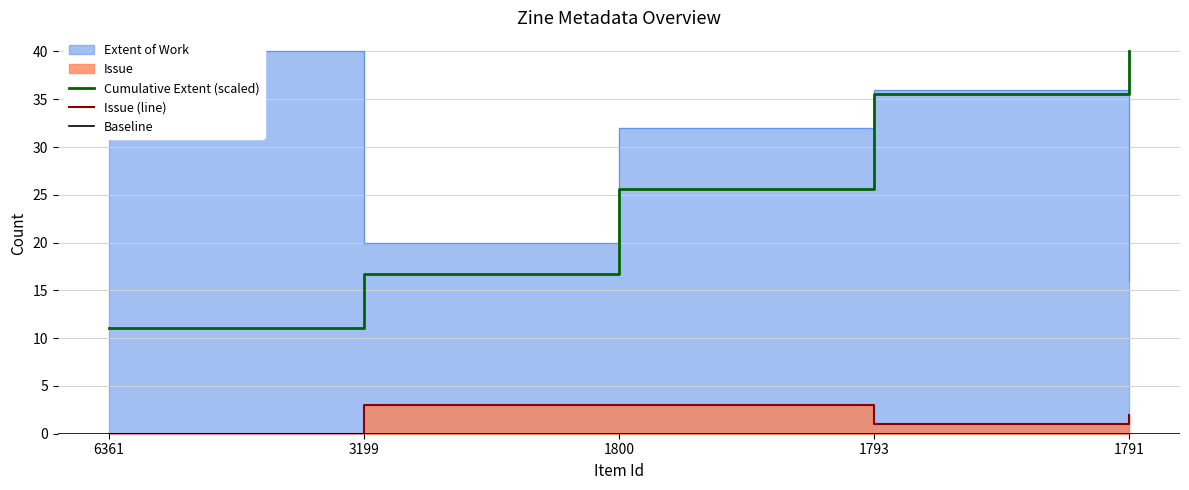

At which category is the sum across all series the highest?

6361